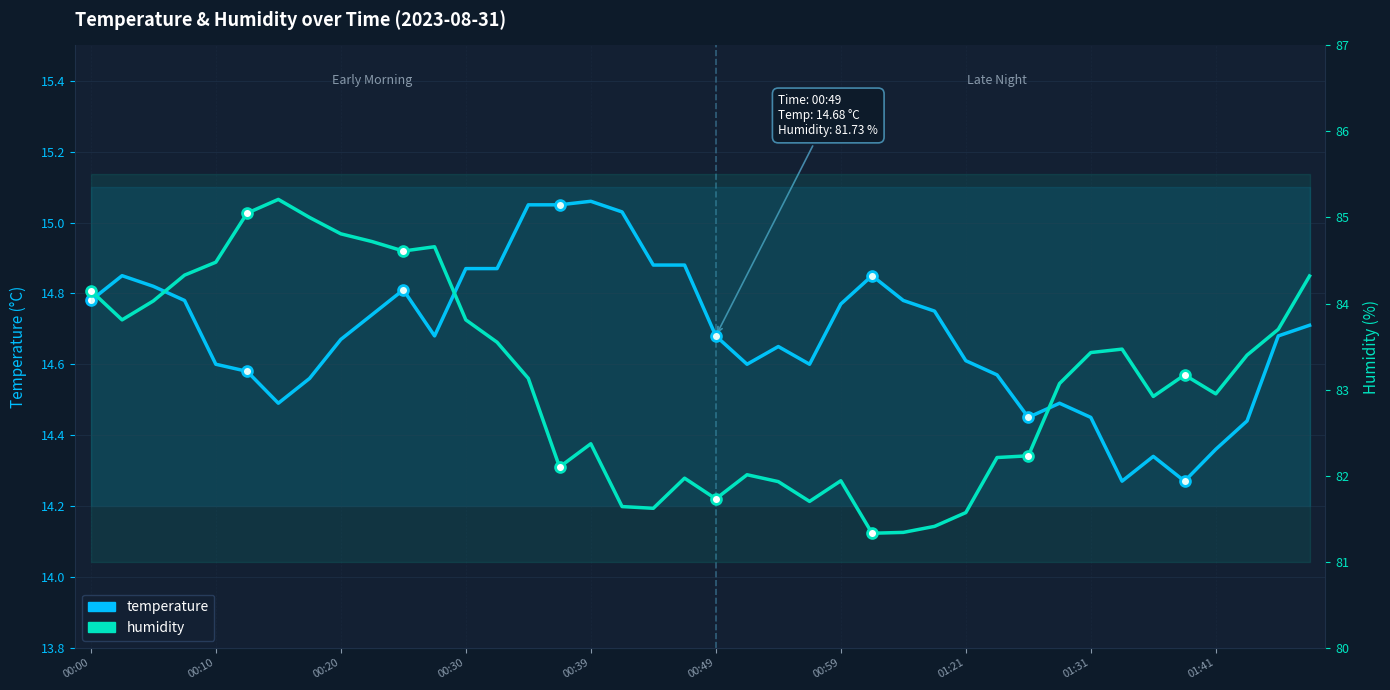

At how many categories does at least one series exceed 60?

40